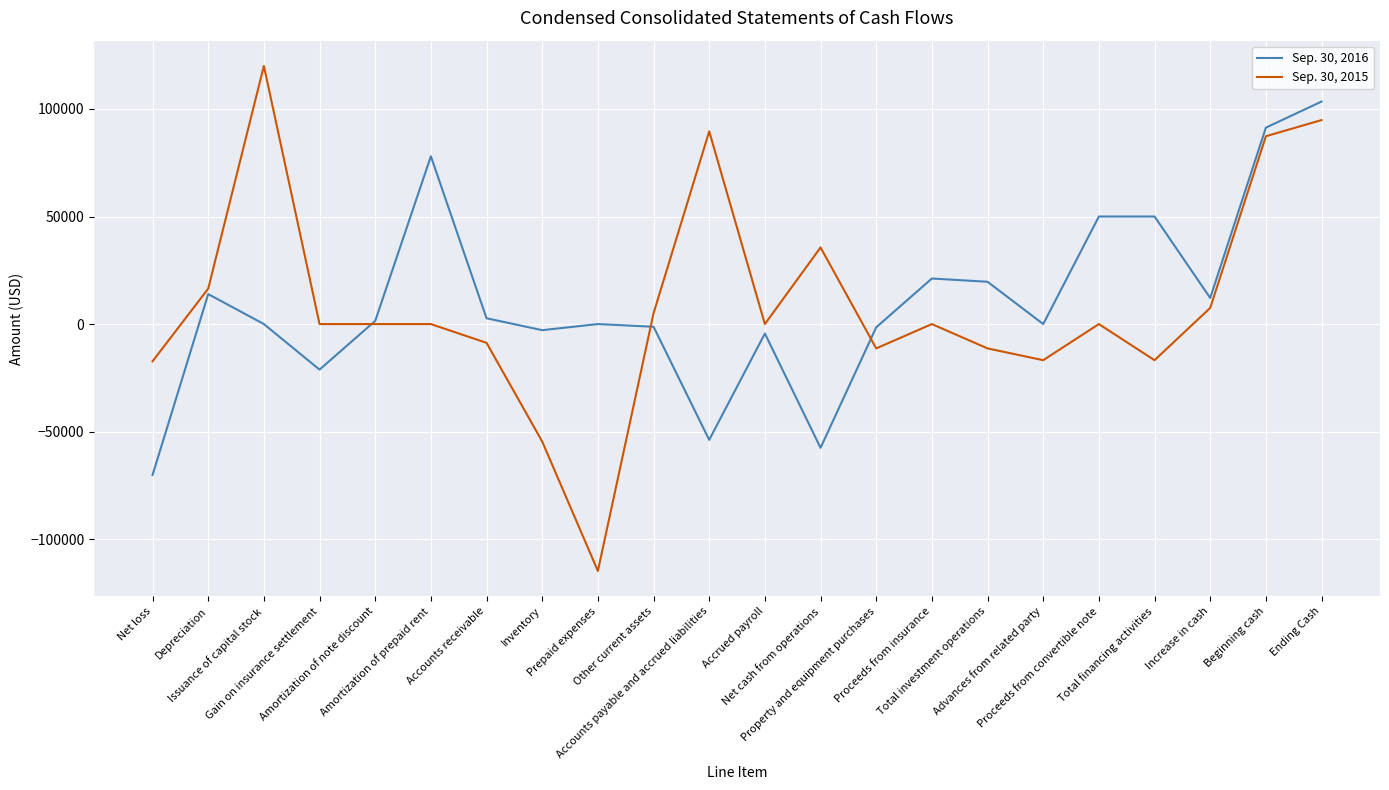

What is the difference between the highest and lowest values at Gain on insurance settlement?

21177